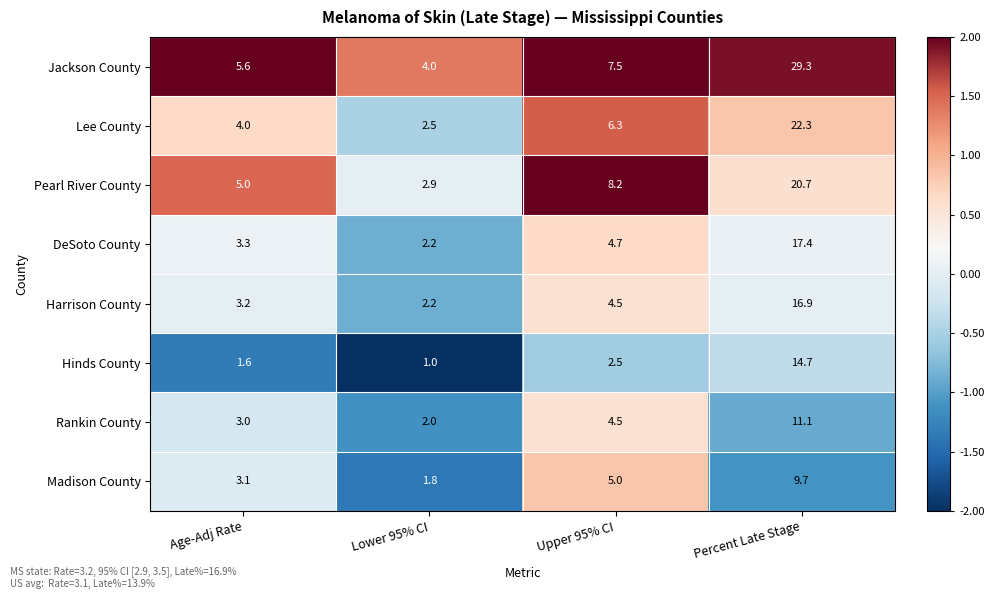

Which category has the lowest value in the Rankin County series?

Lower 95% CI